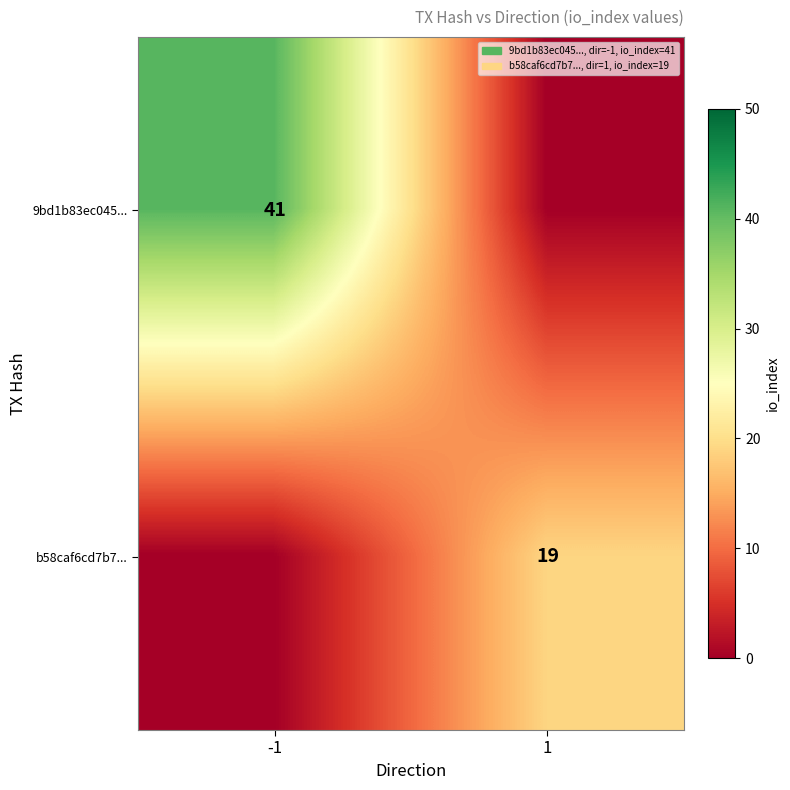

At how many categories does at least one series exceed 35?

1